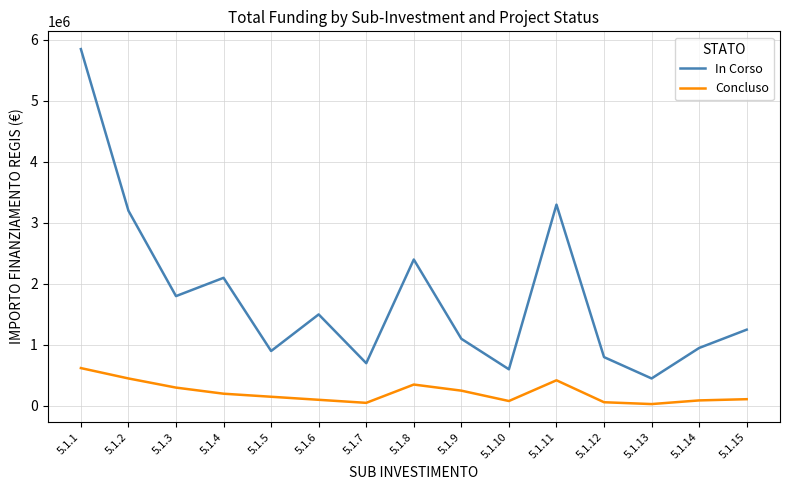

How many lines are shown in the chart?

2